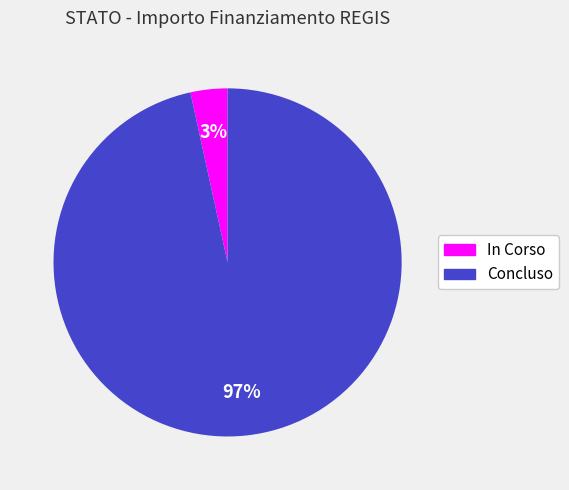

True or false: Concluso accounts for 97% of the total.

True